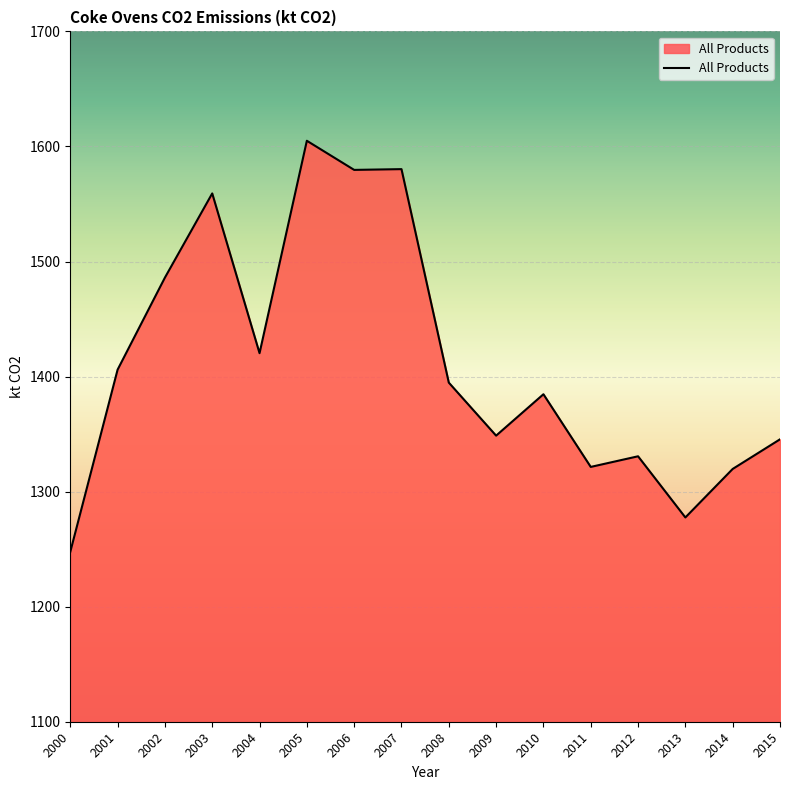

Between 2012 and 2014, which is larger?

2012